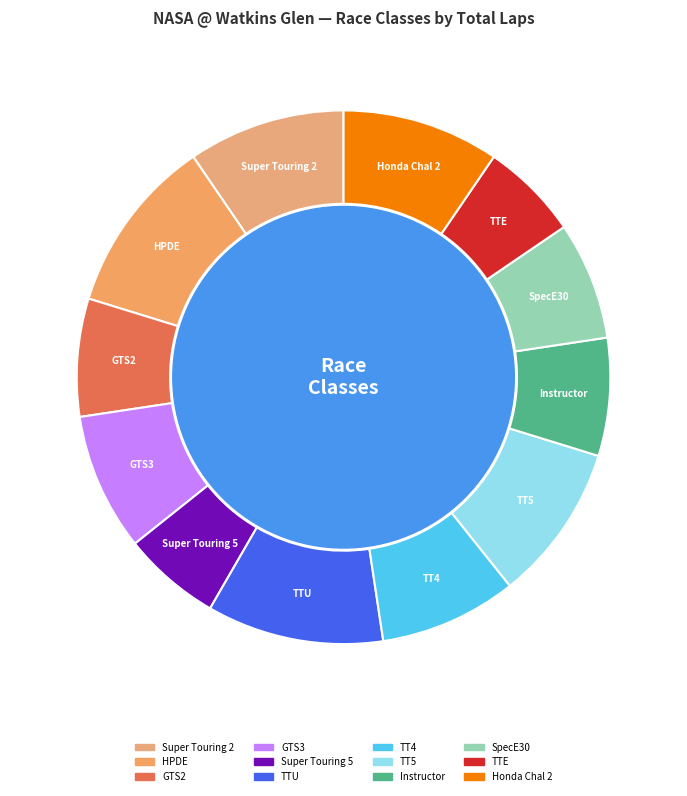

The Super Touring 5 slice represents 6% of the pie. True or false?

True